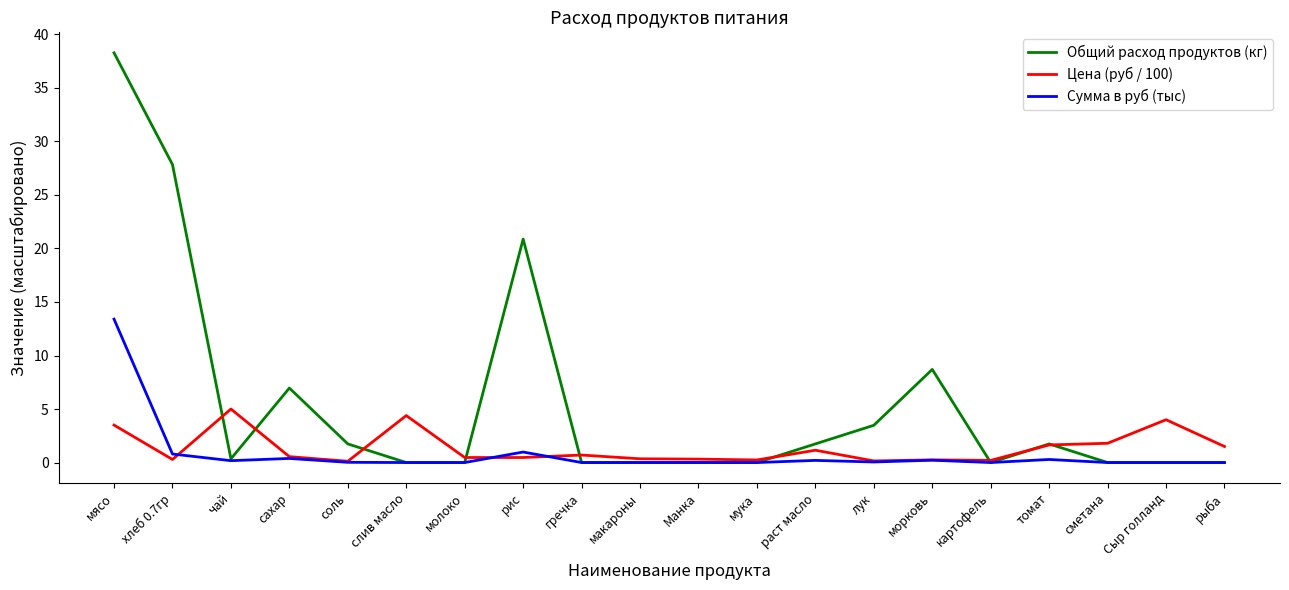

At which category does the chart reach its peak across all series?

мясо